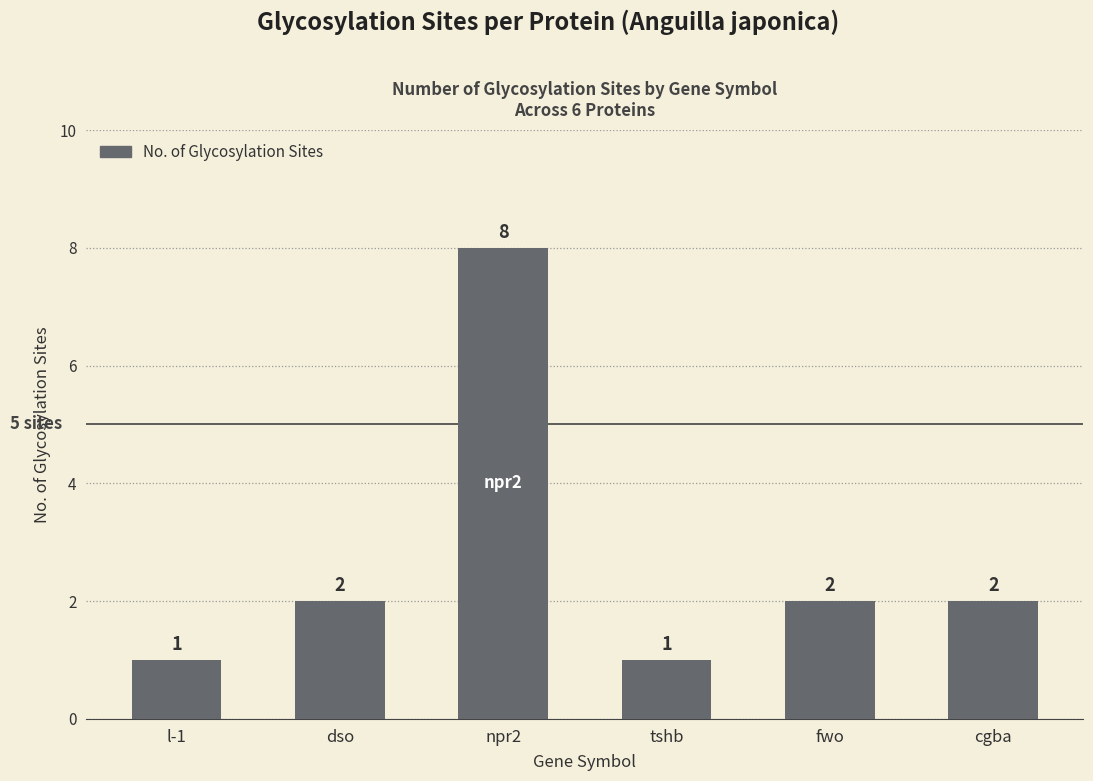

What is the maximum value shown in the chart?

8